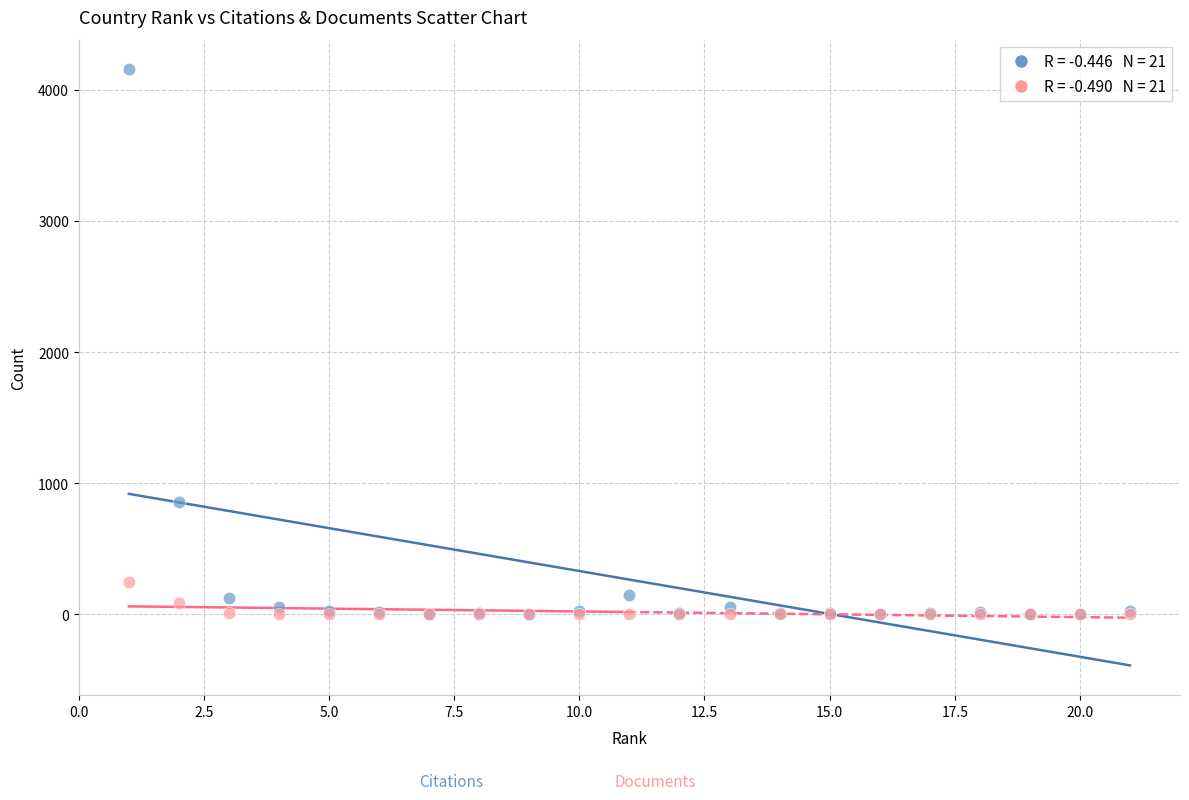

Across all series, what Y value is closest to 2077?

858